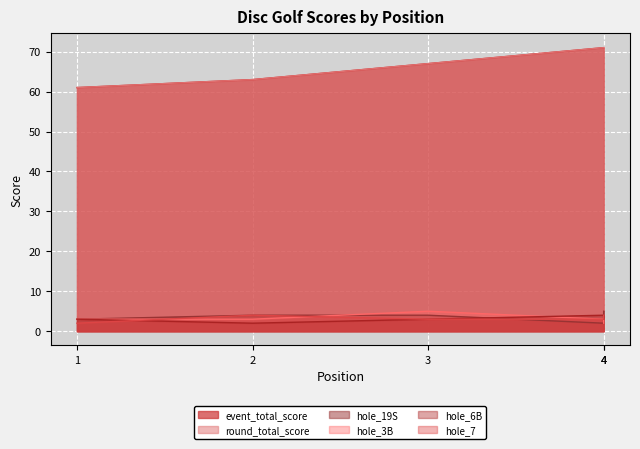

Reading left to right, list all the values displayed in this chart.

event_total_score: 1=61	2=63	3=67	4=71	4=71
round_total_score: 1=61	2=63	3=67	4=71	4=71
hole_19S: 1=3	2=4	3=4	4=2	4=5
hole_3B: 1=3	2=3	3=5	4=3	4=2
hole_6B: 1=3	2=2	3=3	4=4	4=3
hole_7: 1=2	2=4	3=3	4=3	4=4